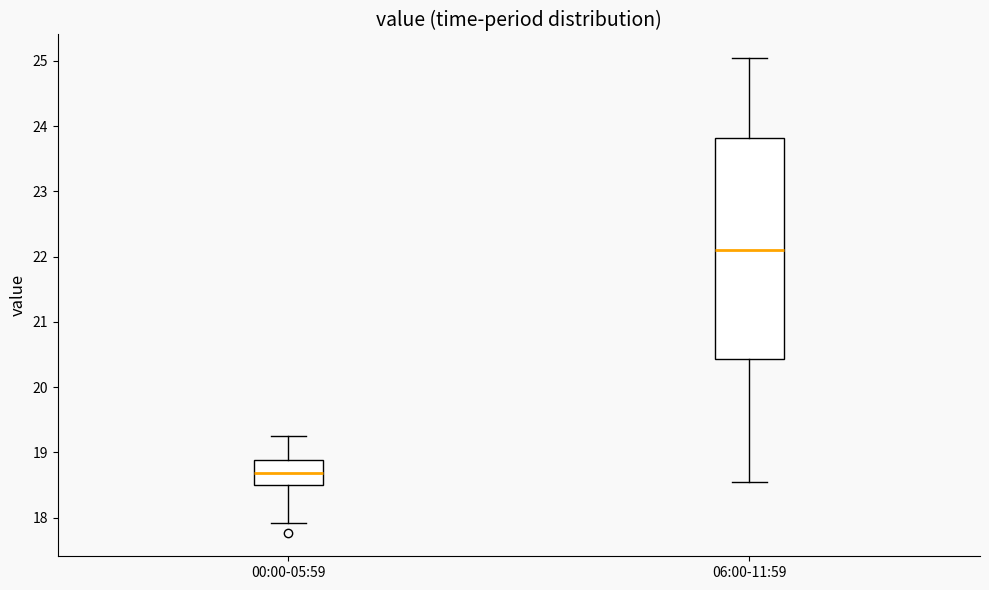

Which box has the highest median line?

06:00-11:59